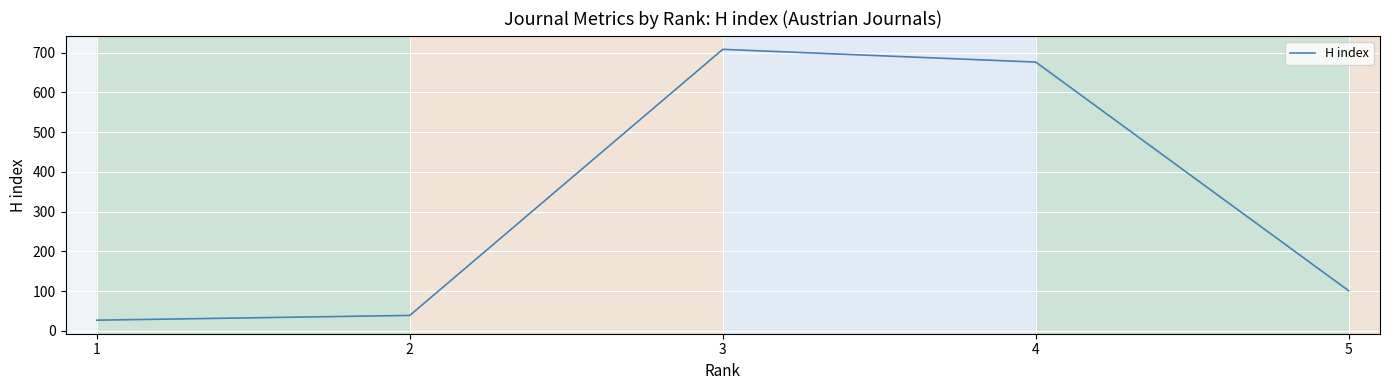

Does the chart display data point markers on the line(s)?

No